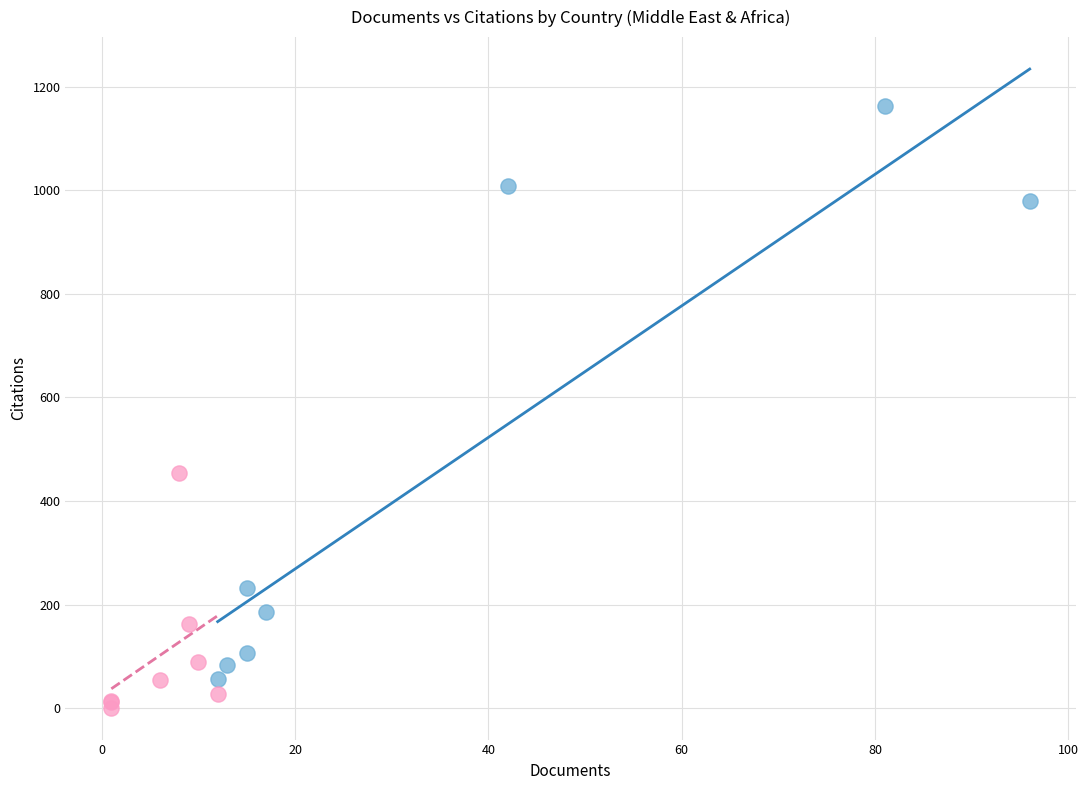

Which series contains the highest Y value?

Rank 1-8